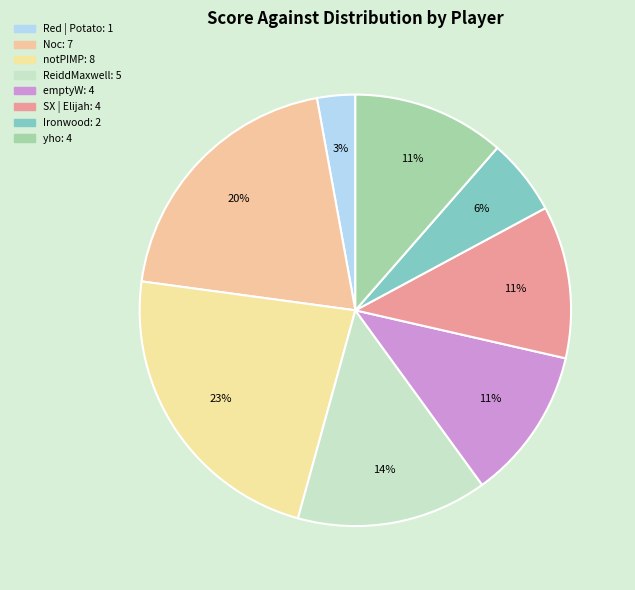

How many segments does this pie chart have?

8